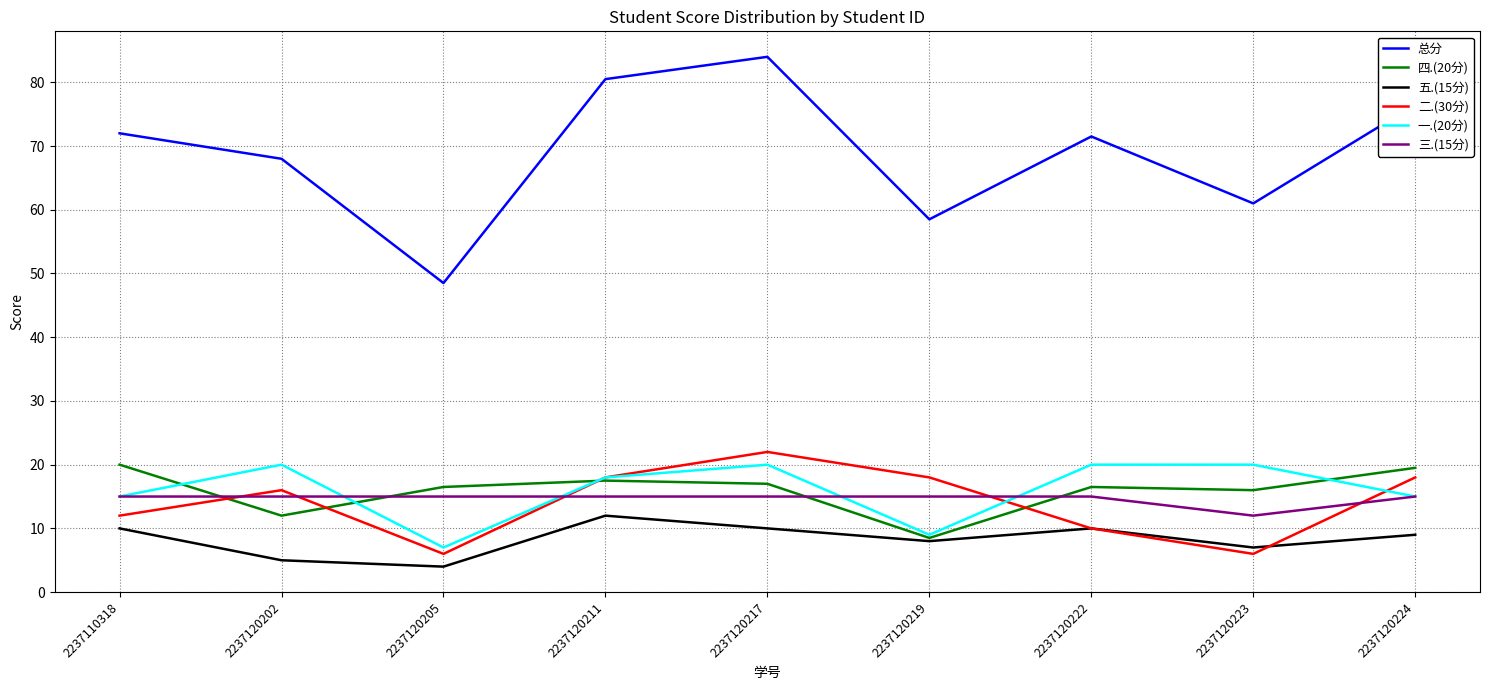

Where is 三.(15分) nearest to the value 13?

2237120223